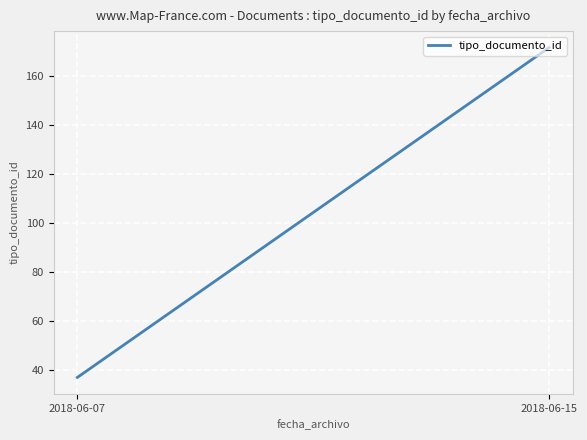

What is the sum of the values at 2018-06-15 and 2018-06-07?

208.5